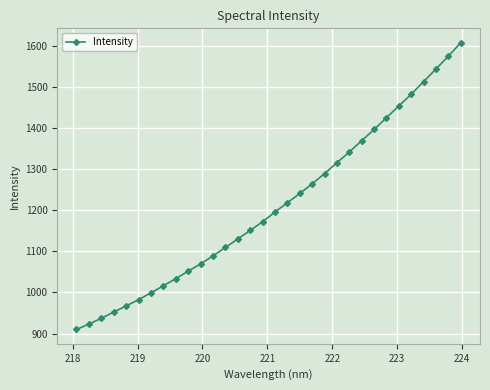

True or false: the data has more than 2 interior local peaks.

False